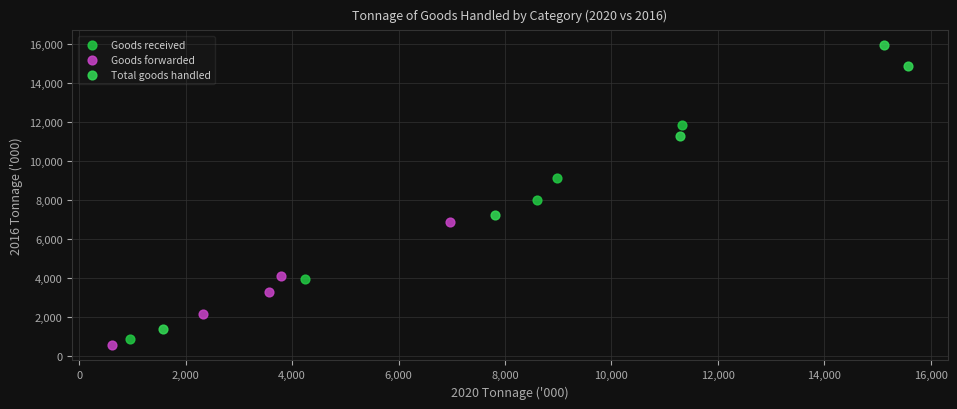

What are all the series names shown in the legend?

Goods received, Goods forwarded, Total goods handled